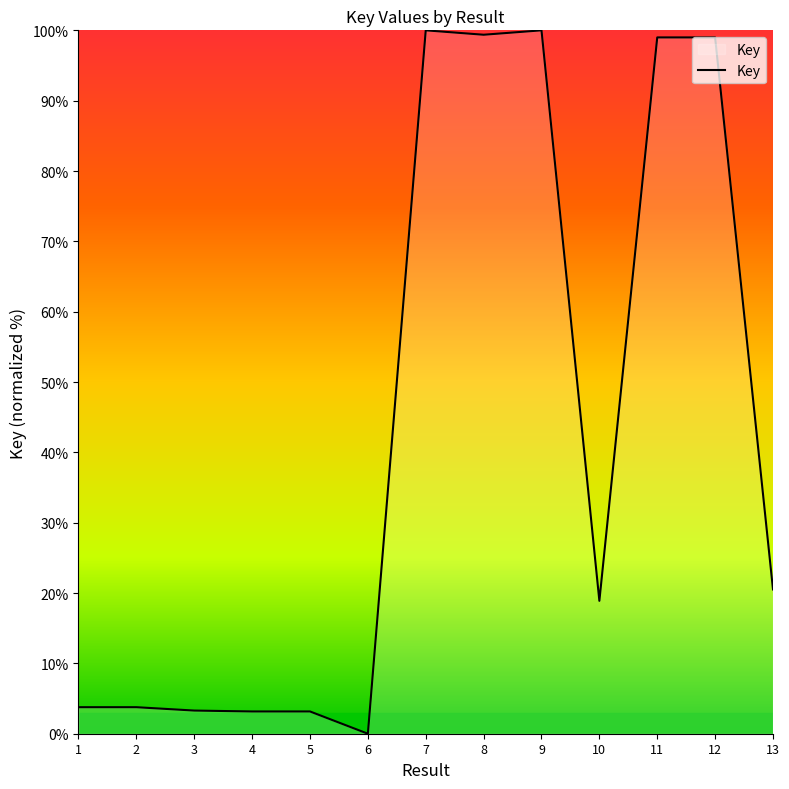

Where does the data first go above 18?

7